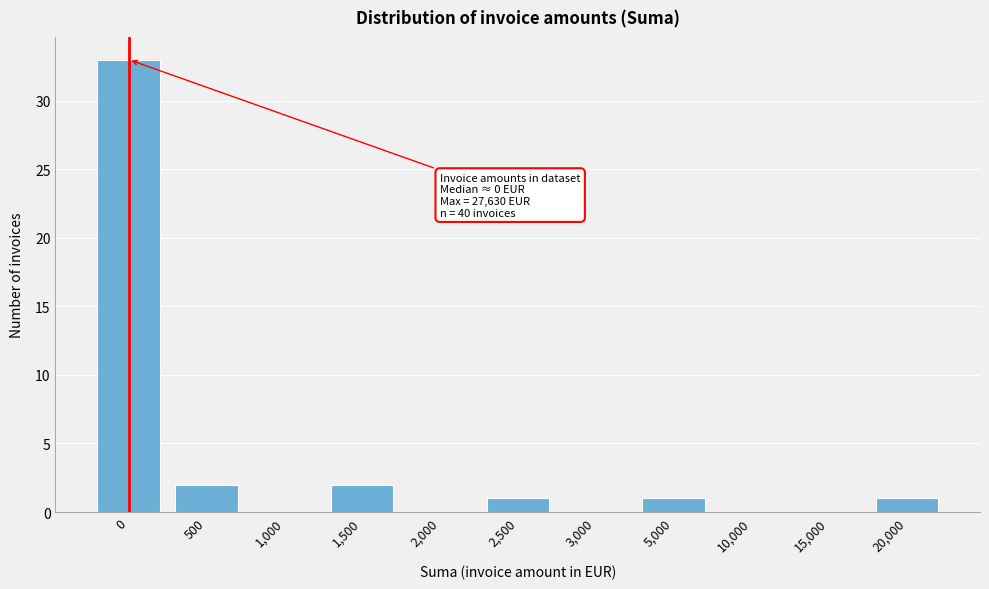

Reading left to right, what are all the values shown in this chart?

0=33	500=2	1,000=0	1,500=2	2,000=0	2,500=1	3,000=0	5,000=1	10,000=0	15,000=0	20,000=1